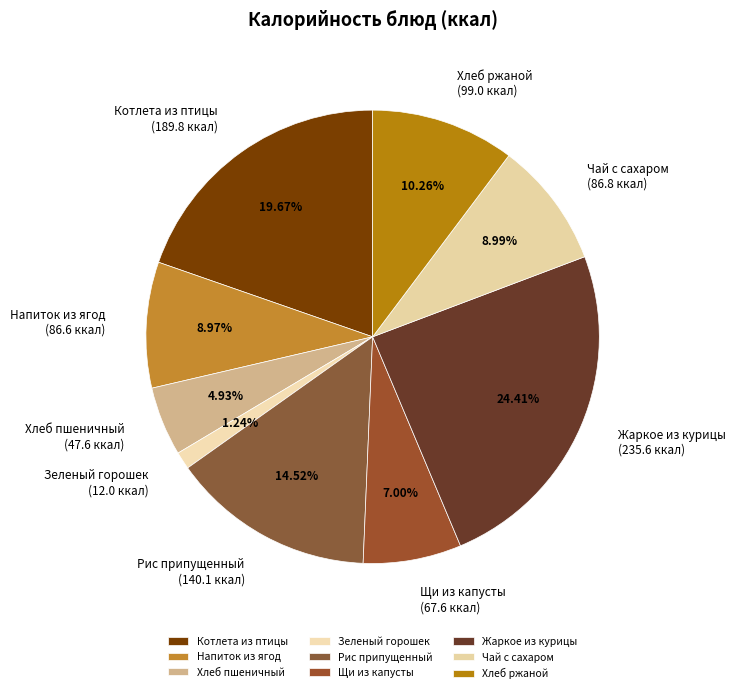

What is the largest slice in the pie chart?

Жаркое из курицы